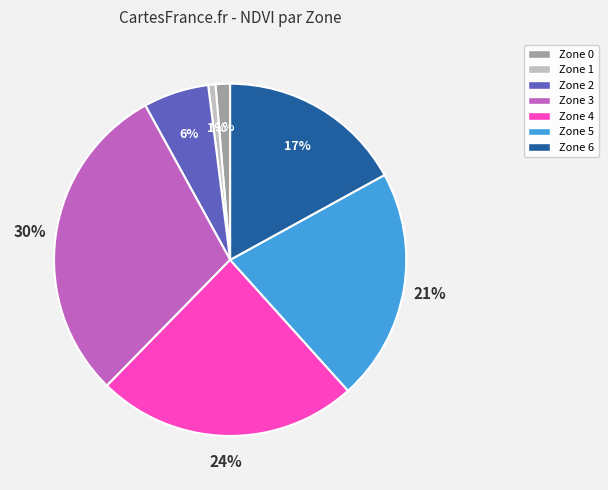

What percentage is the Zone 0 slice, to the nearest percent?

1%